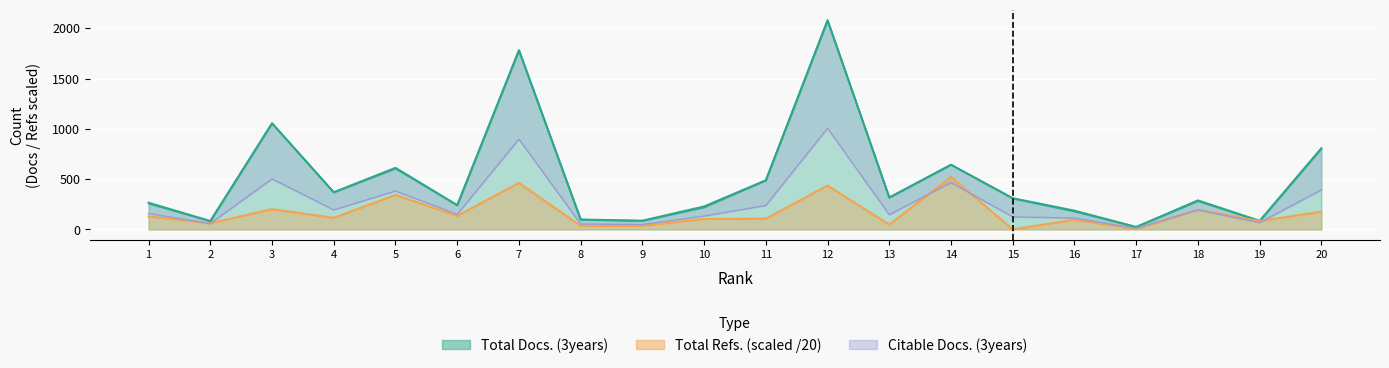

What is the value of the Total Refs. point at the 12th from the left?

435.1